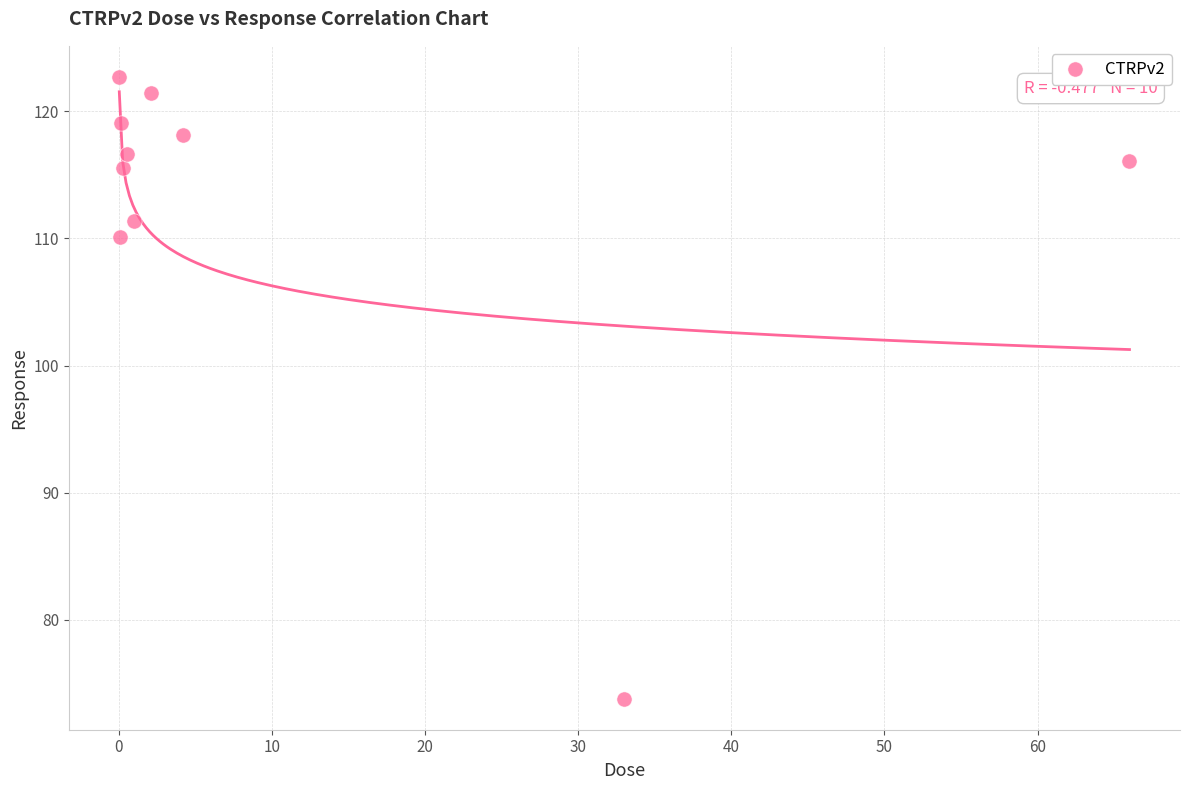

What is the average Y value?

112.5